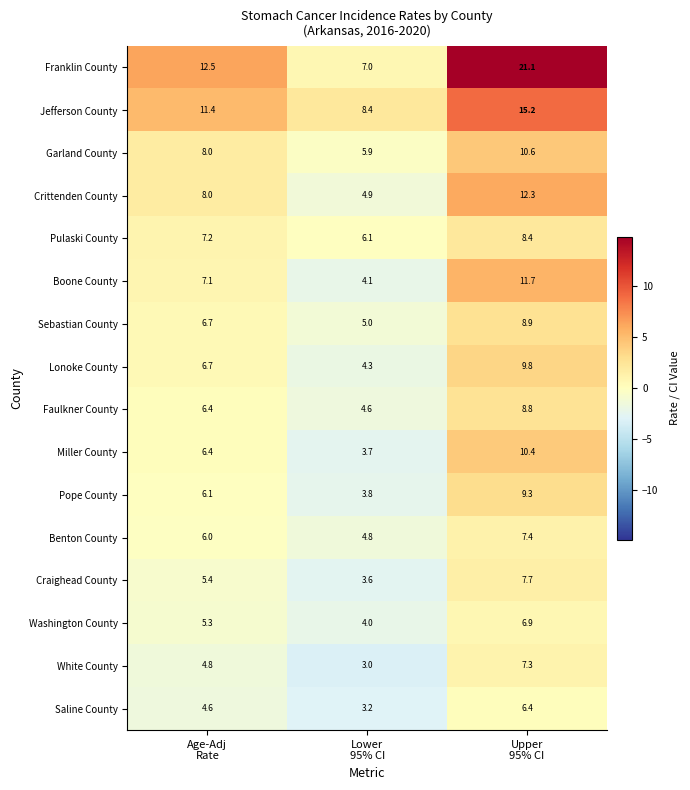

At how many categories does at least one series exceed 4?

3